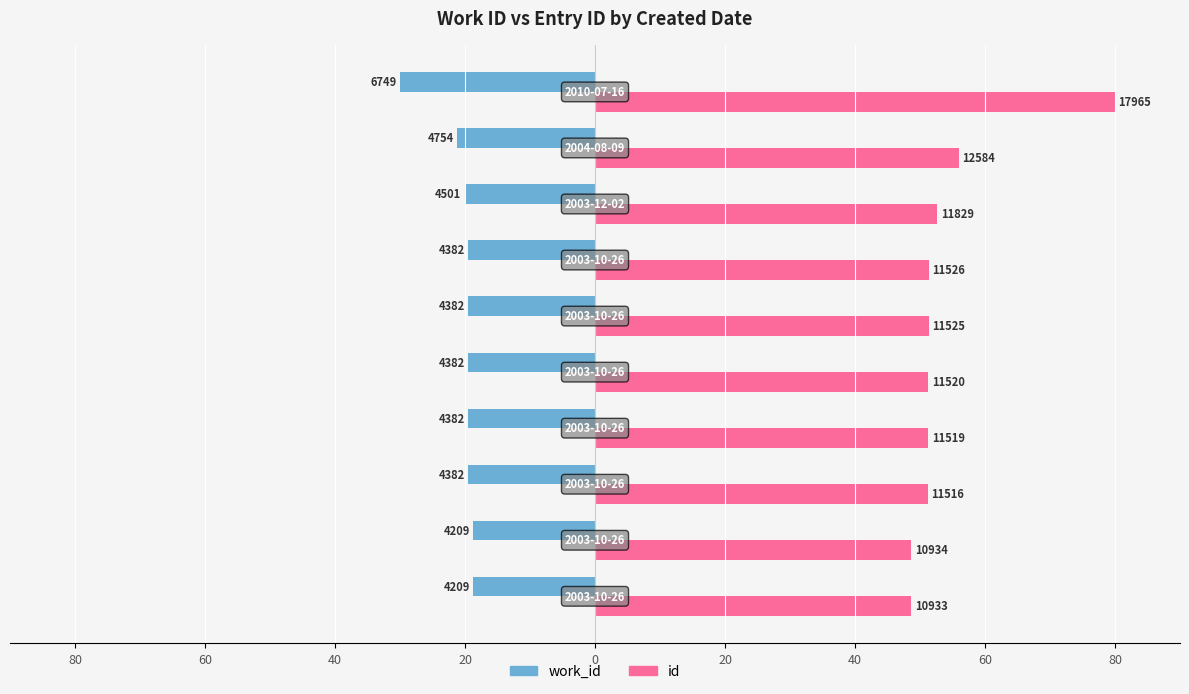

What are all the series names shown in the legend?

work_id, id